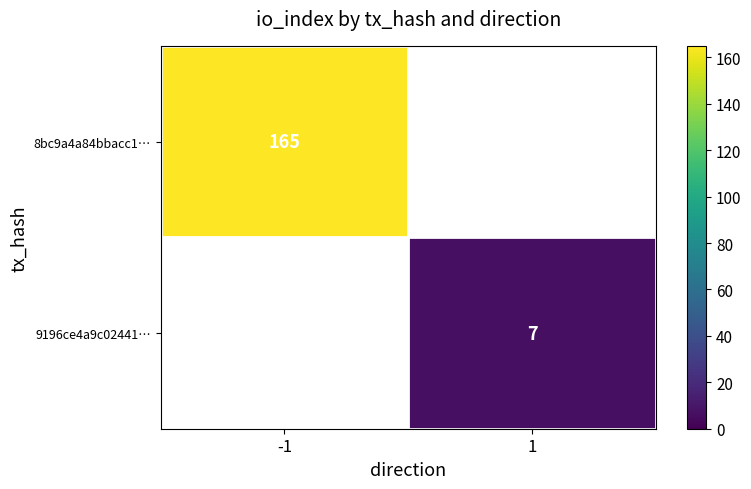

The value of 9196ce4a9c02441… at 1 is 2. True or false?

False